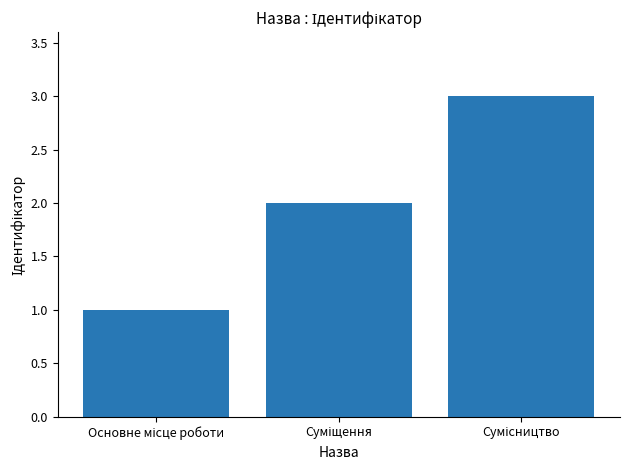

What is the maximum value shown in the chart?

3